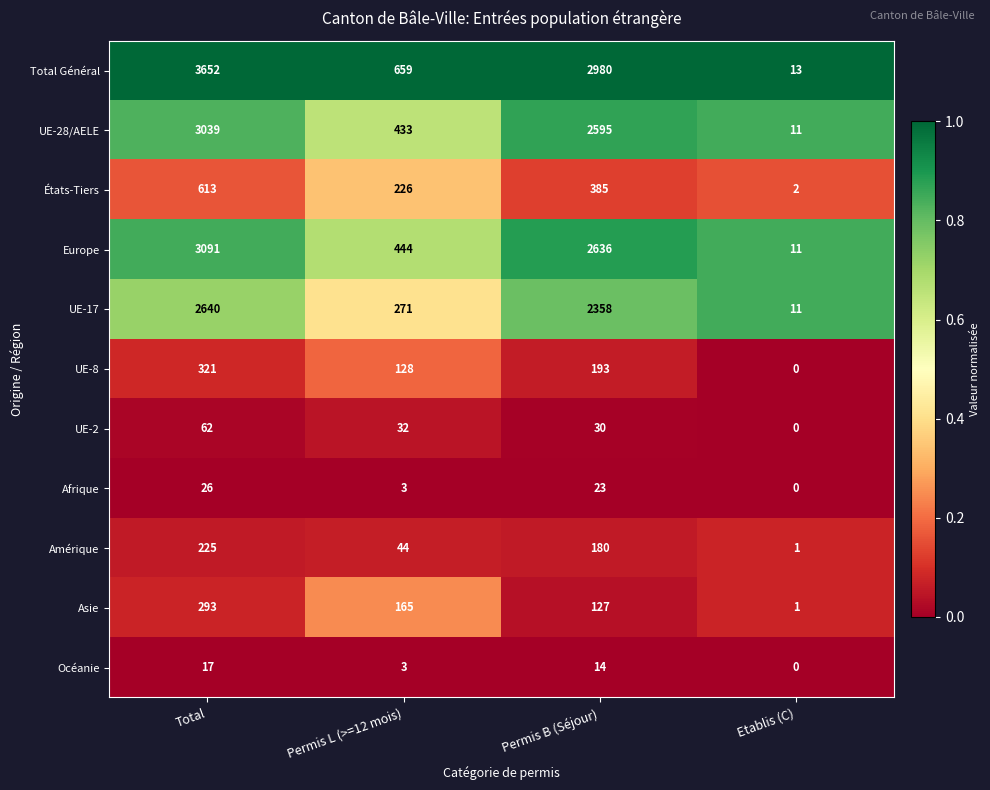

What is the difference between the maximum and second lowest values in the Océanie series?

14